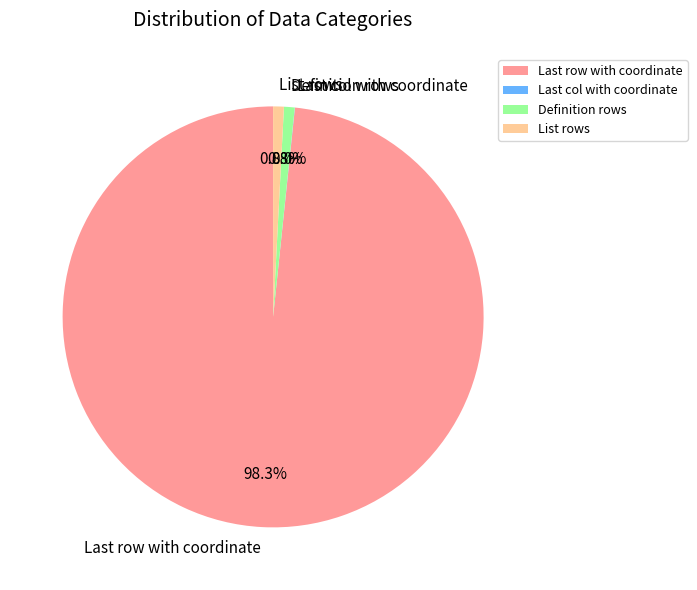

Which slice is the largest?

Last row with coordinate